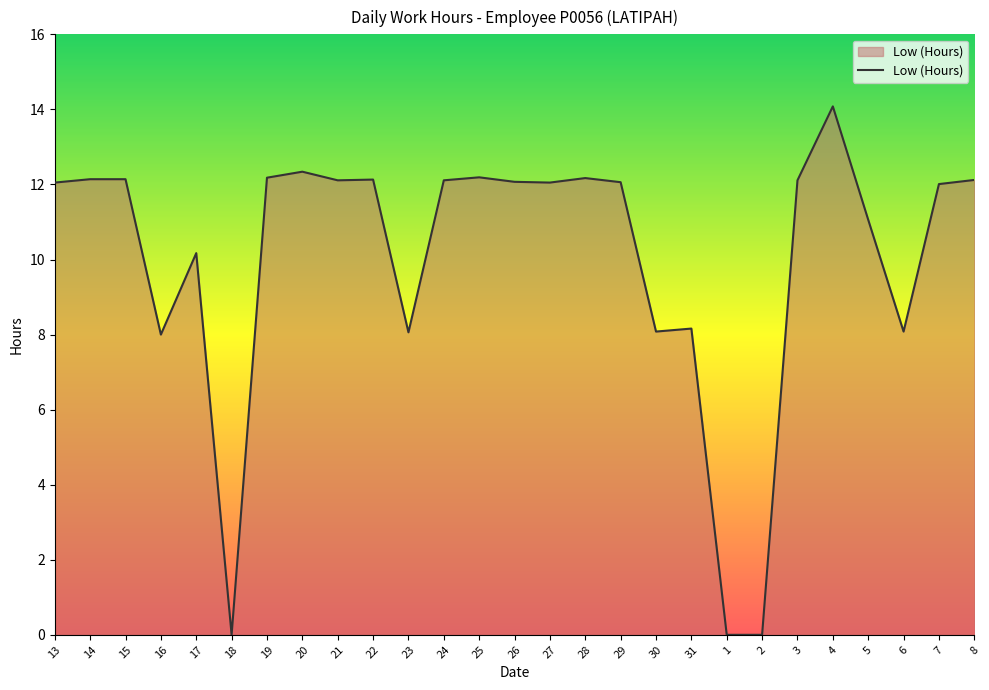

What is the difference between the maximum and second lowest values?

14.1